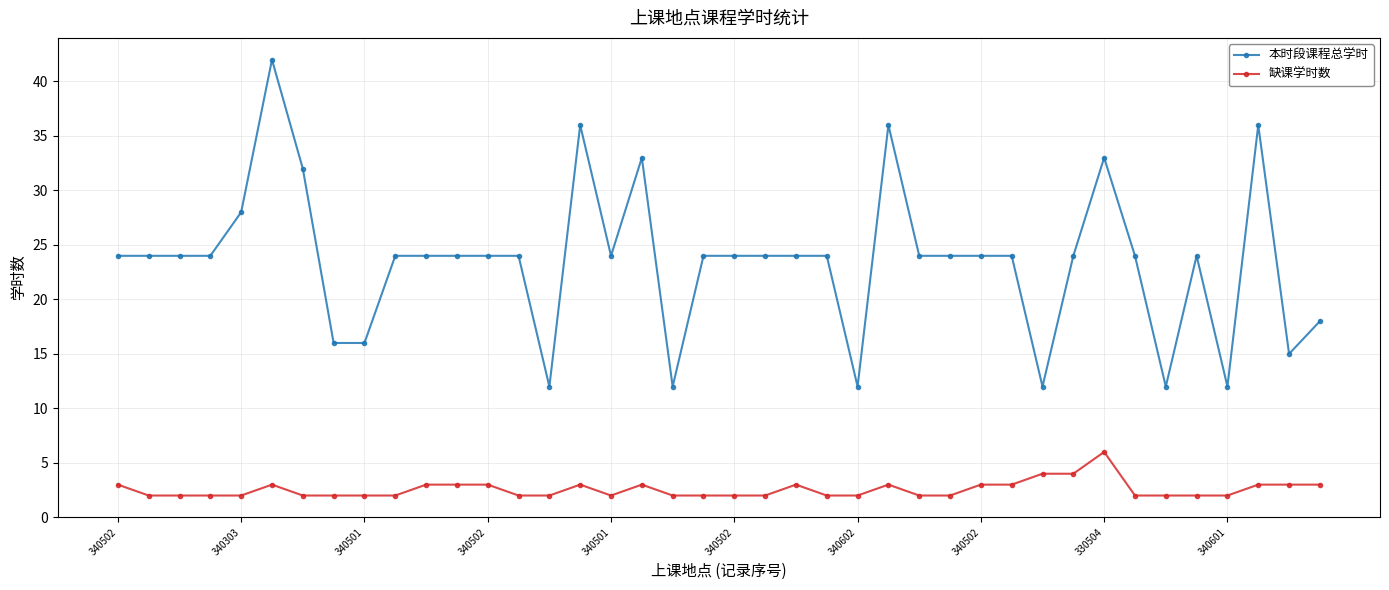

At how many categories does at least one series exceed 21?

30